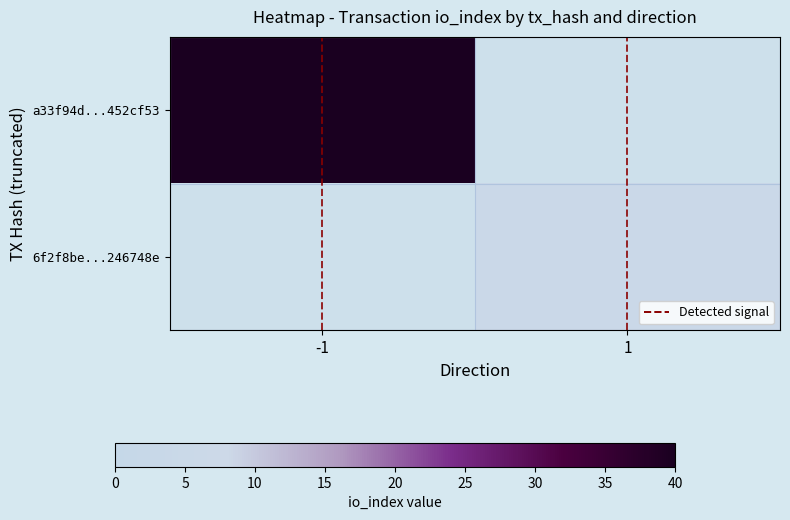

Is it true that Detected signal equals 1.3 at -1?

False